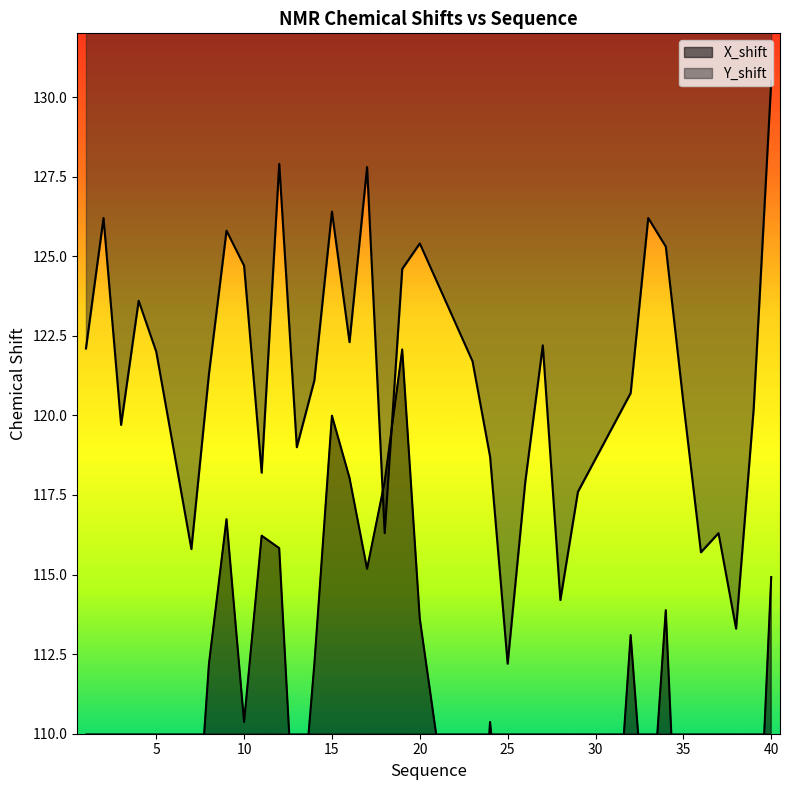

Does the chart have visible grid lines?

No